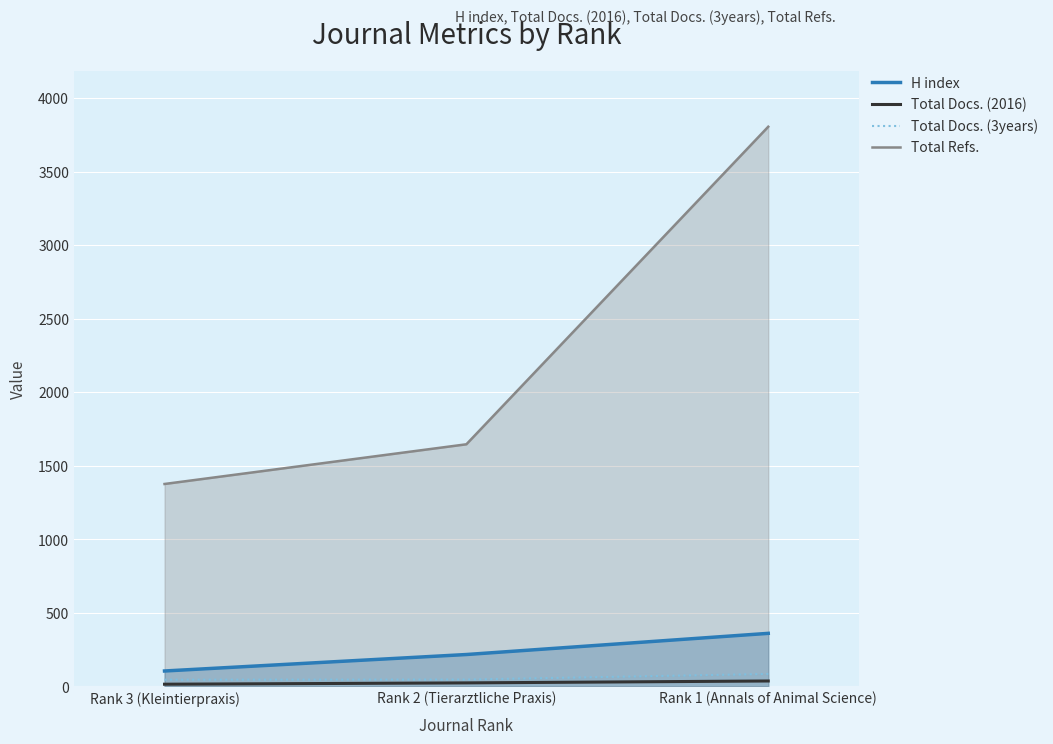

Rank the categories by Total Docs. (3years) value from highest to lowest.

Rank 1 (Annals of Animal Science), Rank 2 (Tierarztliche Praxis), Rank 3 (Kleintierpraxis)